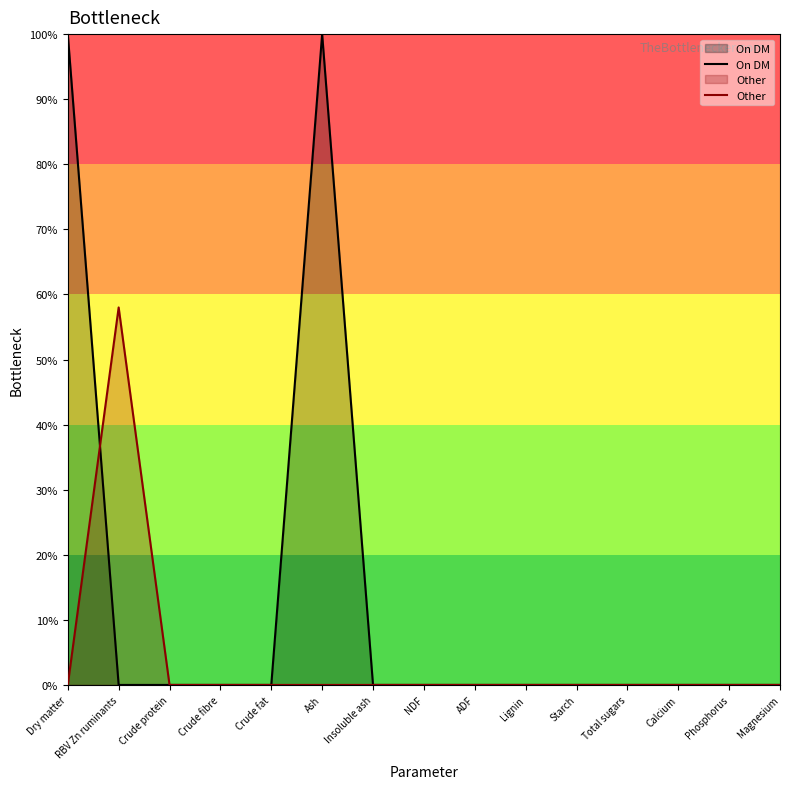

List the series in order of their peak value, lowest first.

Other, On DM